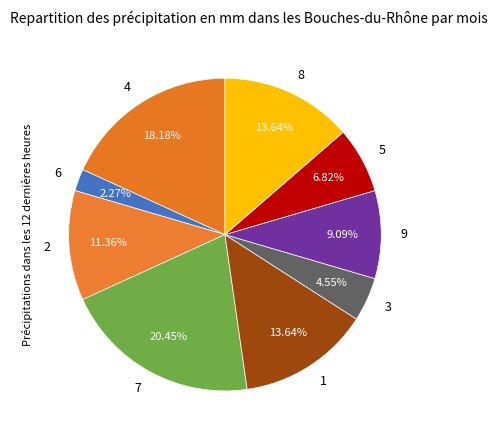

How many slices are in this pie chart?

9